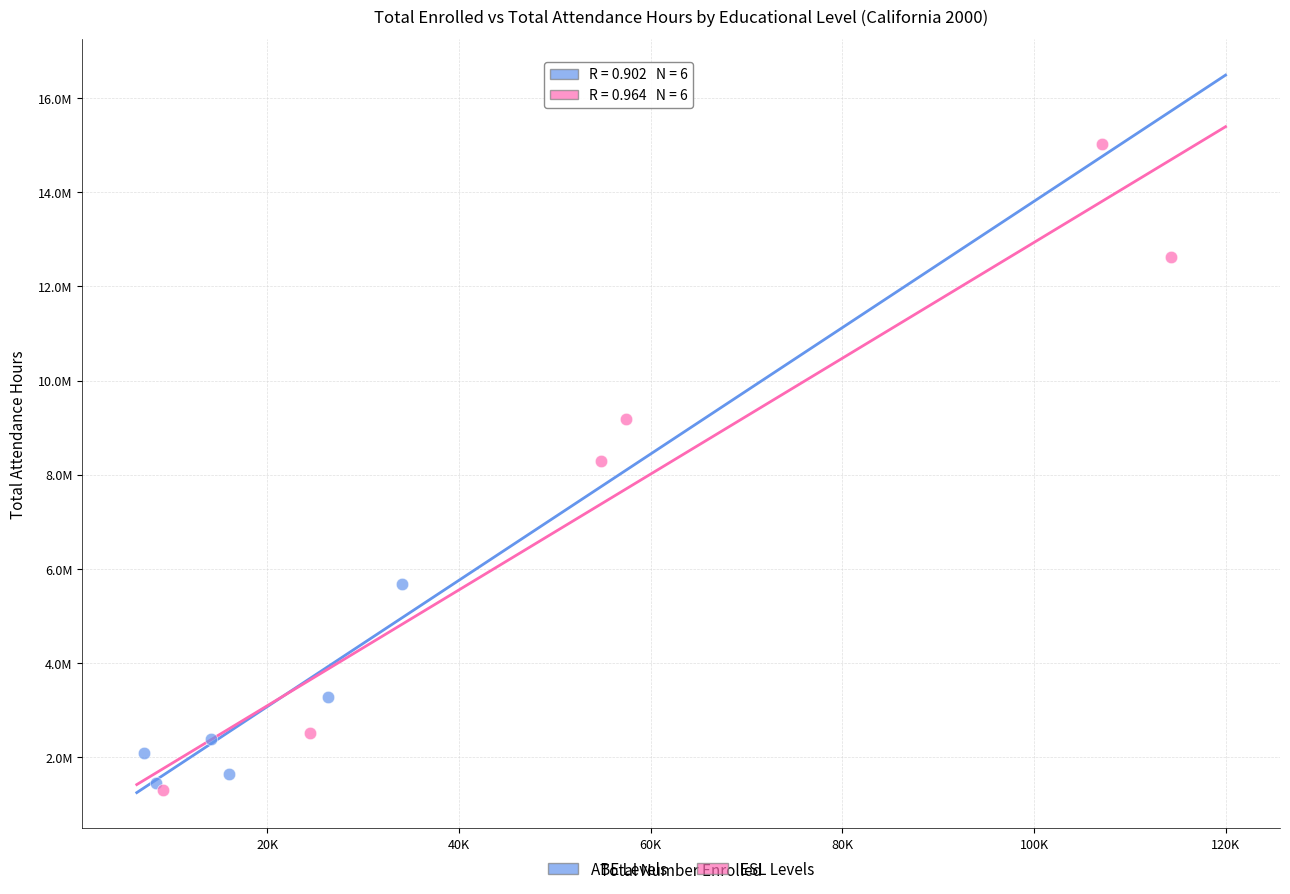

Which series has the widest spread of Y values?

ESL Levels